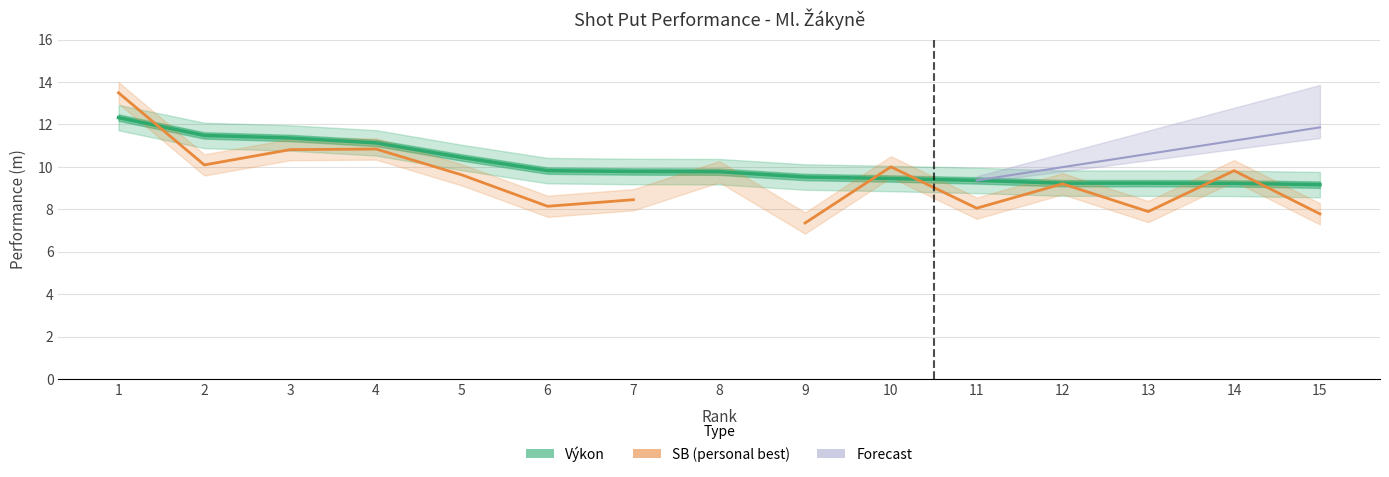

What is the difference between the Výkon values at 2 and 11?

2.1